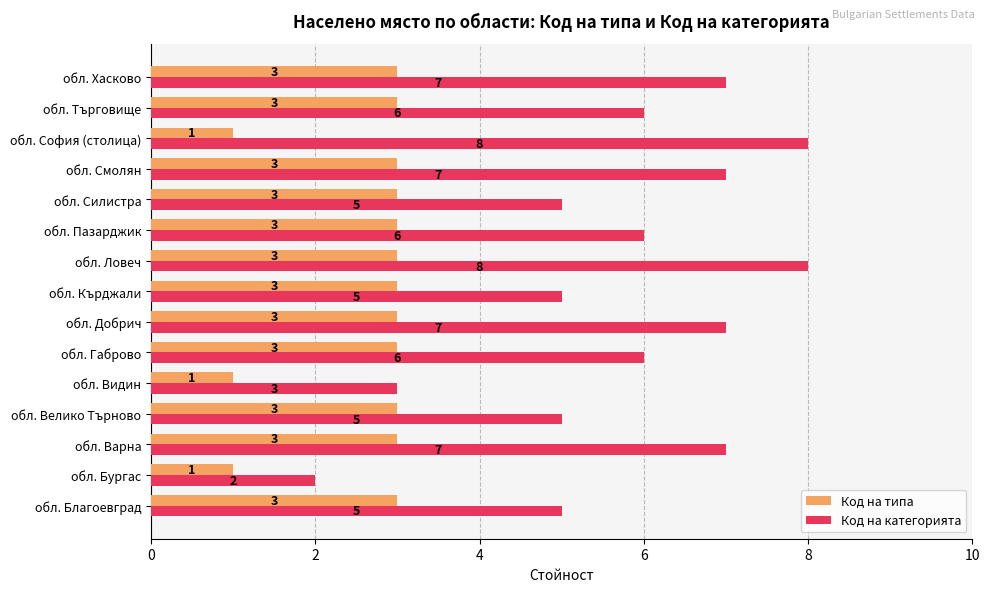

How many distinct data groups are displayed?

2